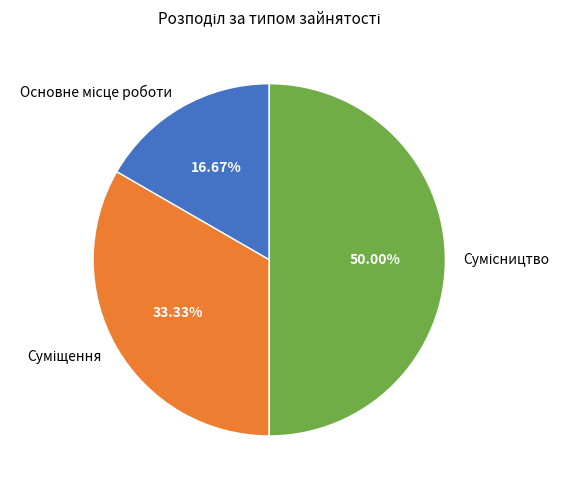

How many slices are in this pie chart?

3